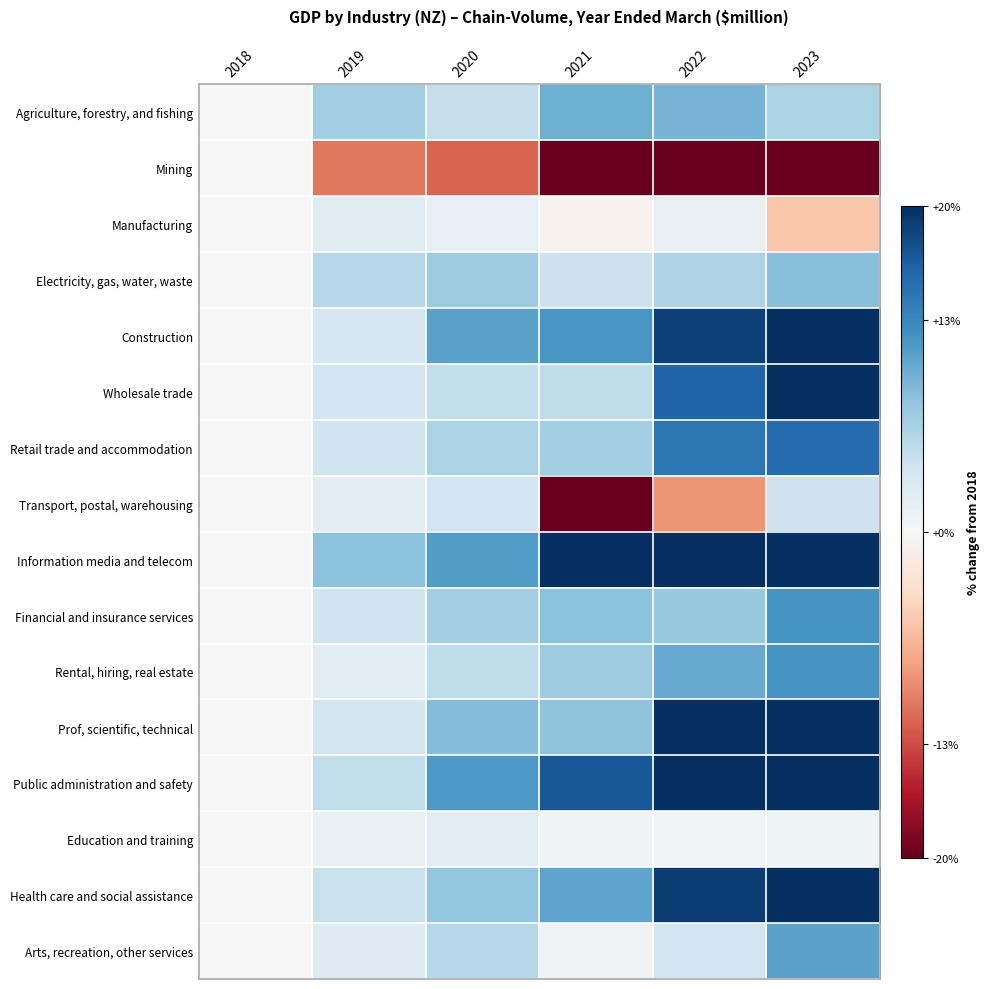

Count the number of data series in this chart.

16